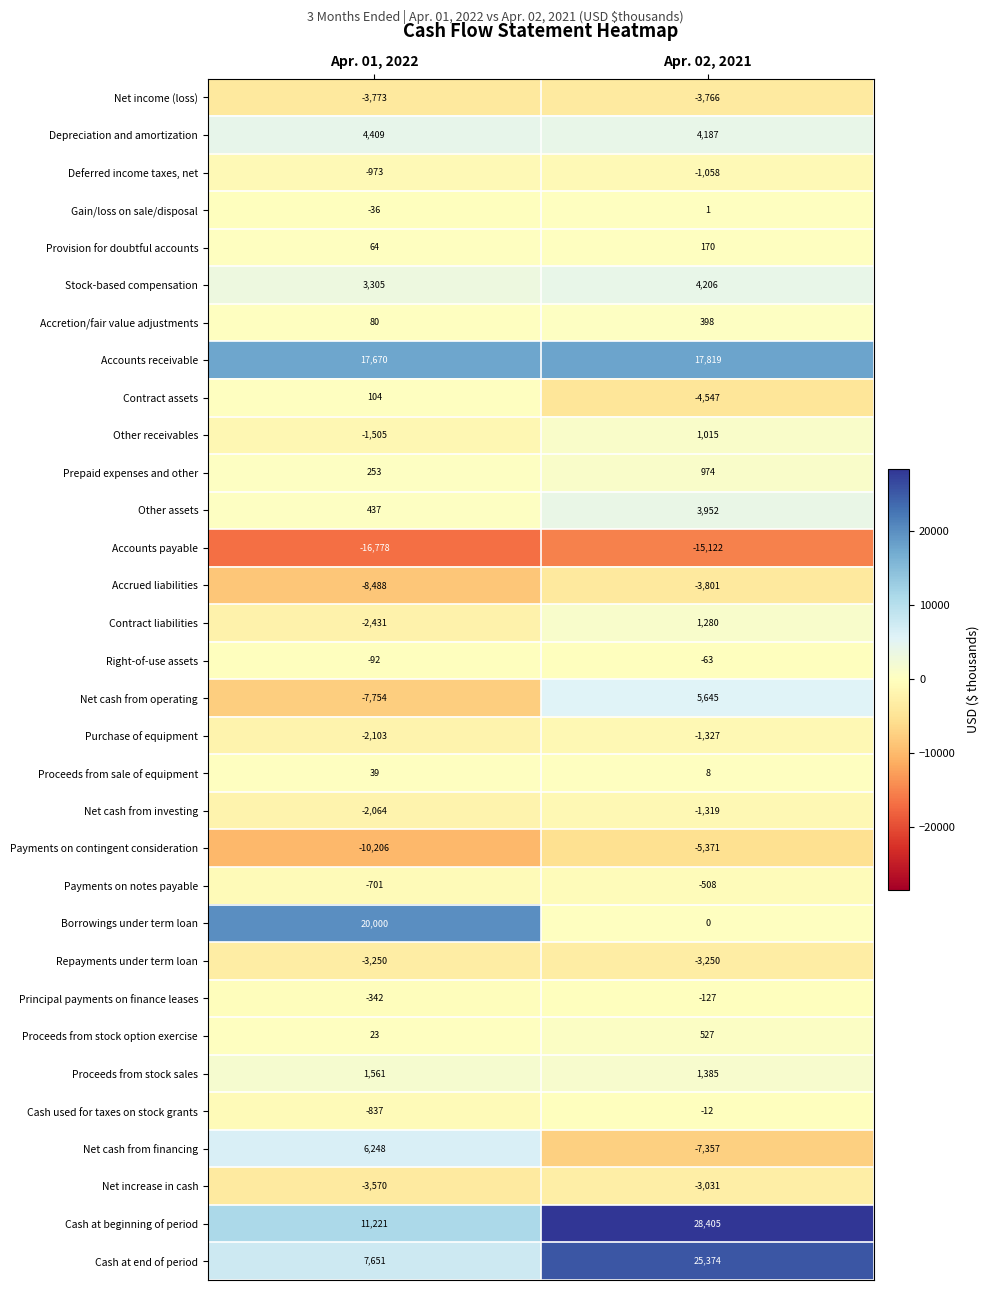

Count the number of categories in the chart.

2